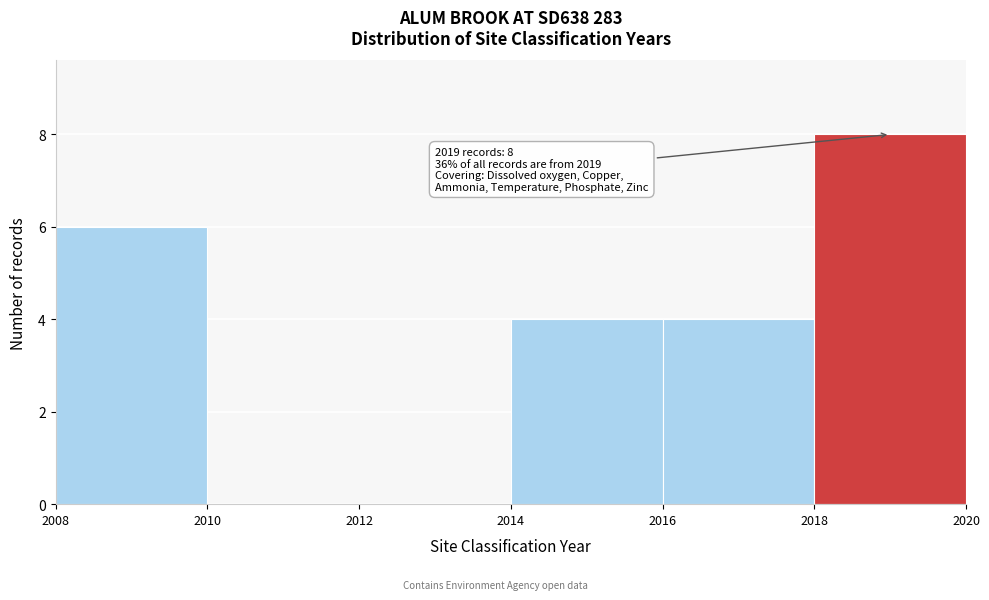

Over which range of the x-axis is the bar tallest?

2018 to 2020